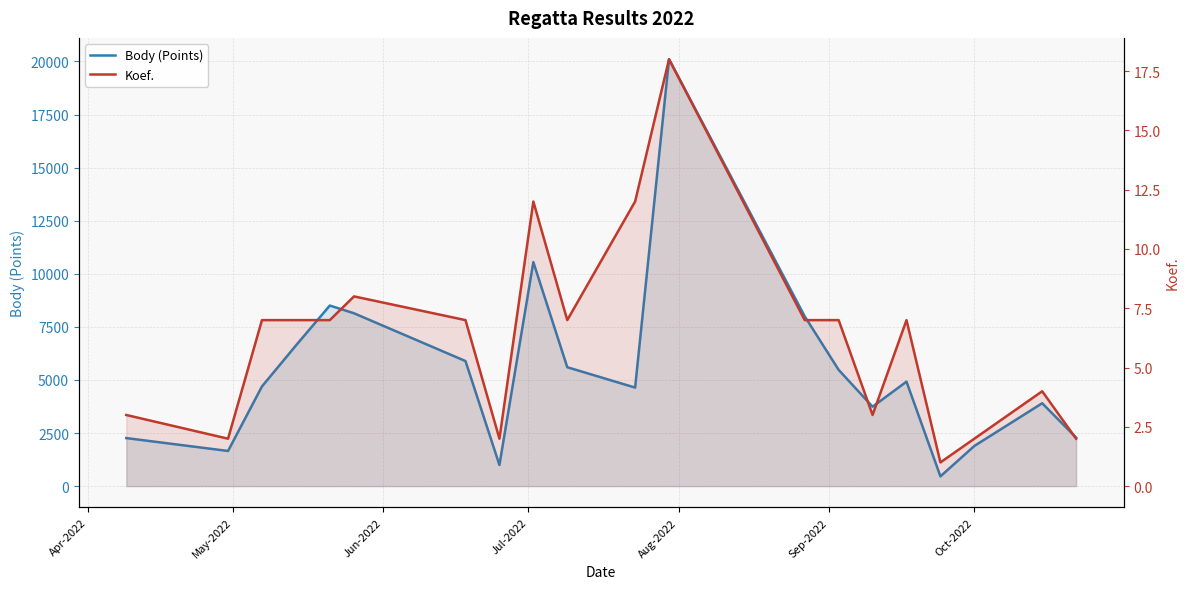

How many values in the Koef. series exceed 7?

4